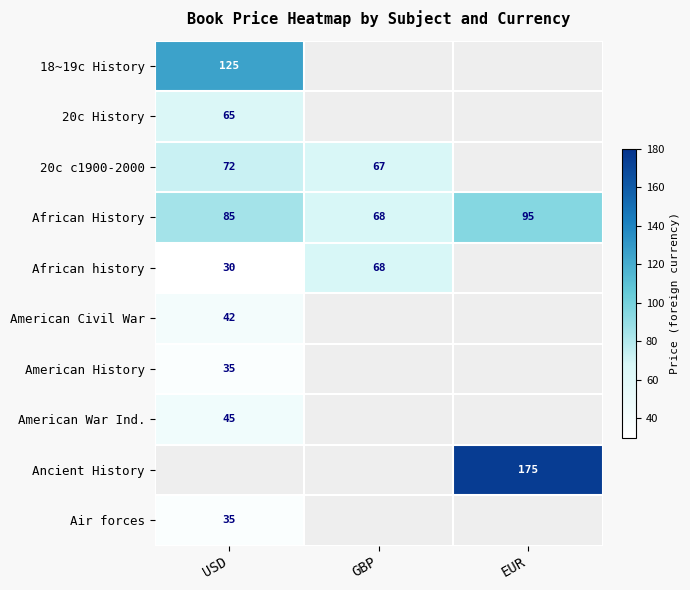

At which label is African History closest to 81?

USD